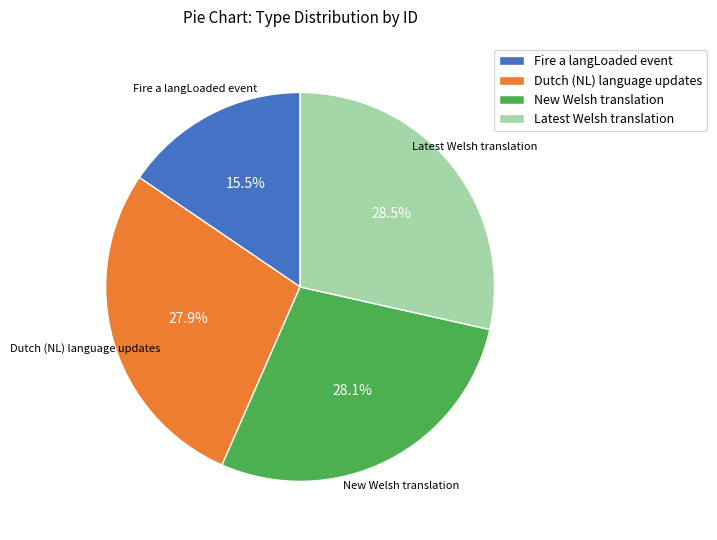

To the nearest percent, what is the average slice percentage?

25%